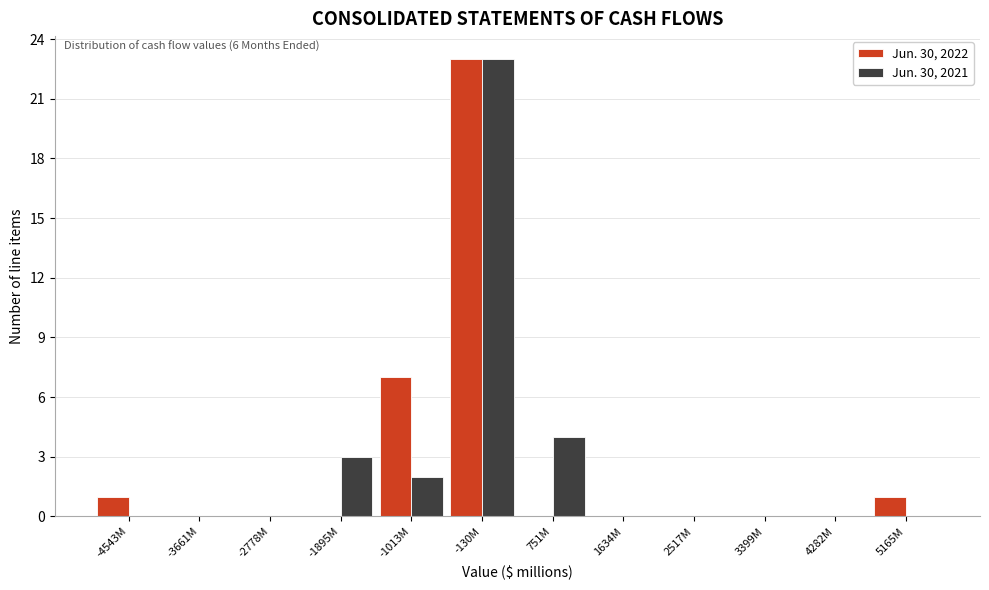

Reading left to right, transcribe all the data shown in this chart.

Jun. 30, 2022: -4543M=1	-3661M=0	-2778M=0	-1895M=0	-1013M=7	-130M=23	751M=0	1634M=0	2517M=0	3399M=0	4282M=0	5165M=1
Jun. 30, 2021: -4543M=0	-3661M=0	-2778M=0	-1895M=3	-1013M=2	-130M=23	751M=4	1634M=0	2517M=0	3399M=0	4282M=0	5165M=0